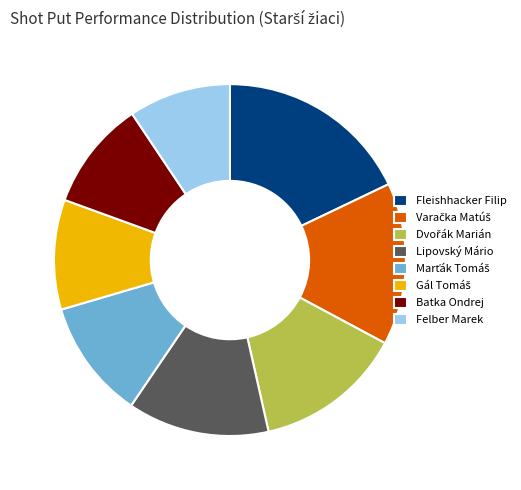

Do Fleishhacker Filip and Batka Ondrej together represent more than half of the pie?

No